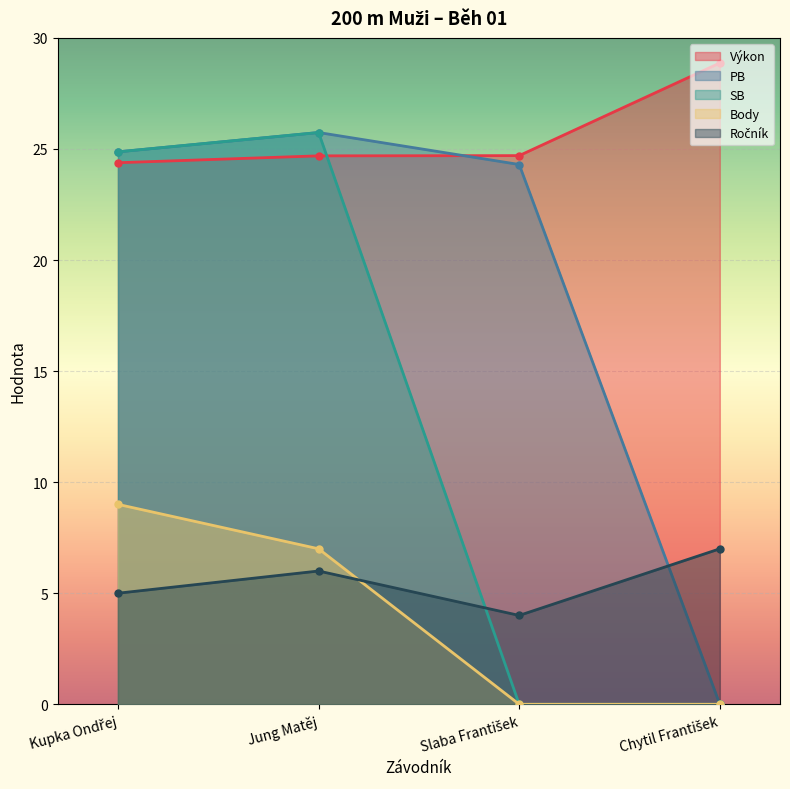

What is the total value across all series at Jung Matěj?

89.2